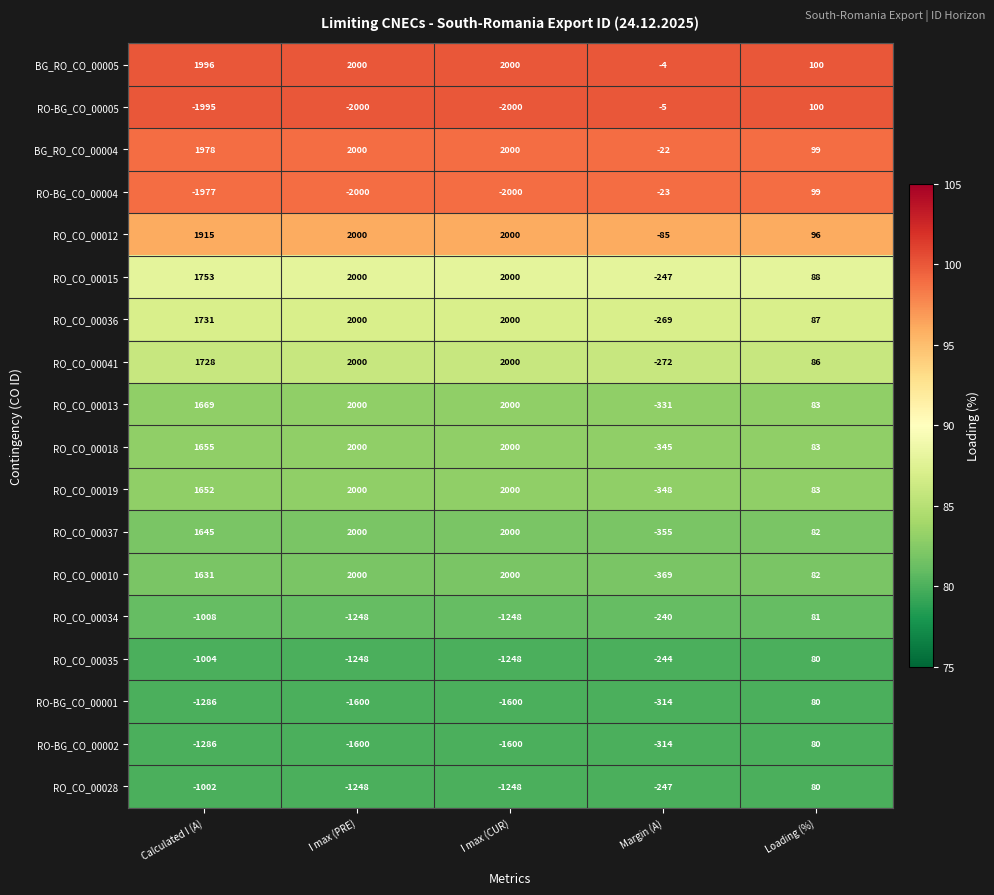

What is the smallest value displayed?

-2000